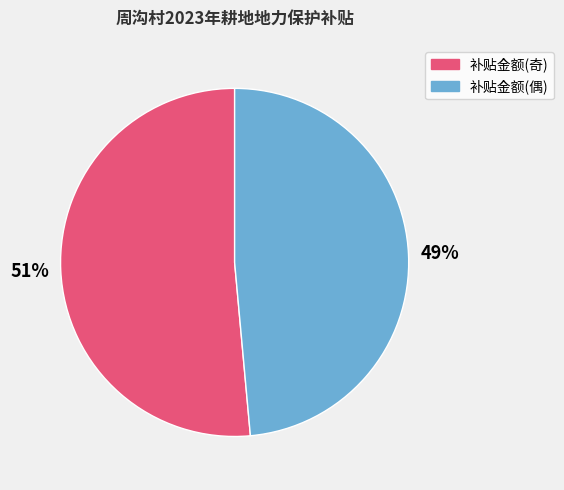

To the nearest percent, what is the average slice percentage?

50%